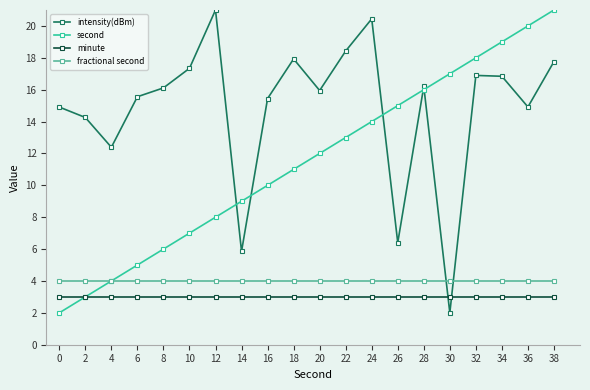

At which label is intensity(dBm) closest to 11?

4